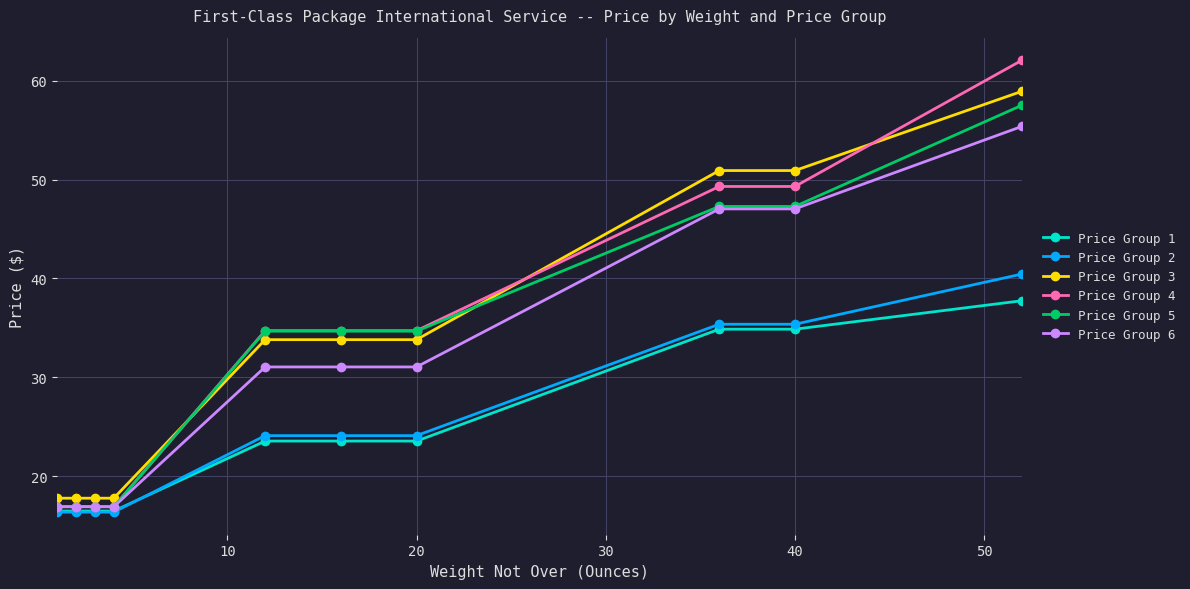

Rank the series by their maximum value, from highest to lowest.

Price Group 4, Price Group 3, Price Group 5, Price Group 6, Price Group 2, Price Group 1